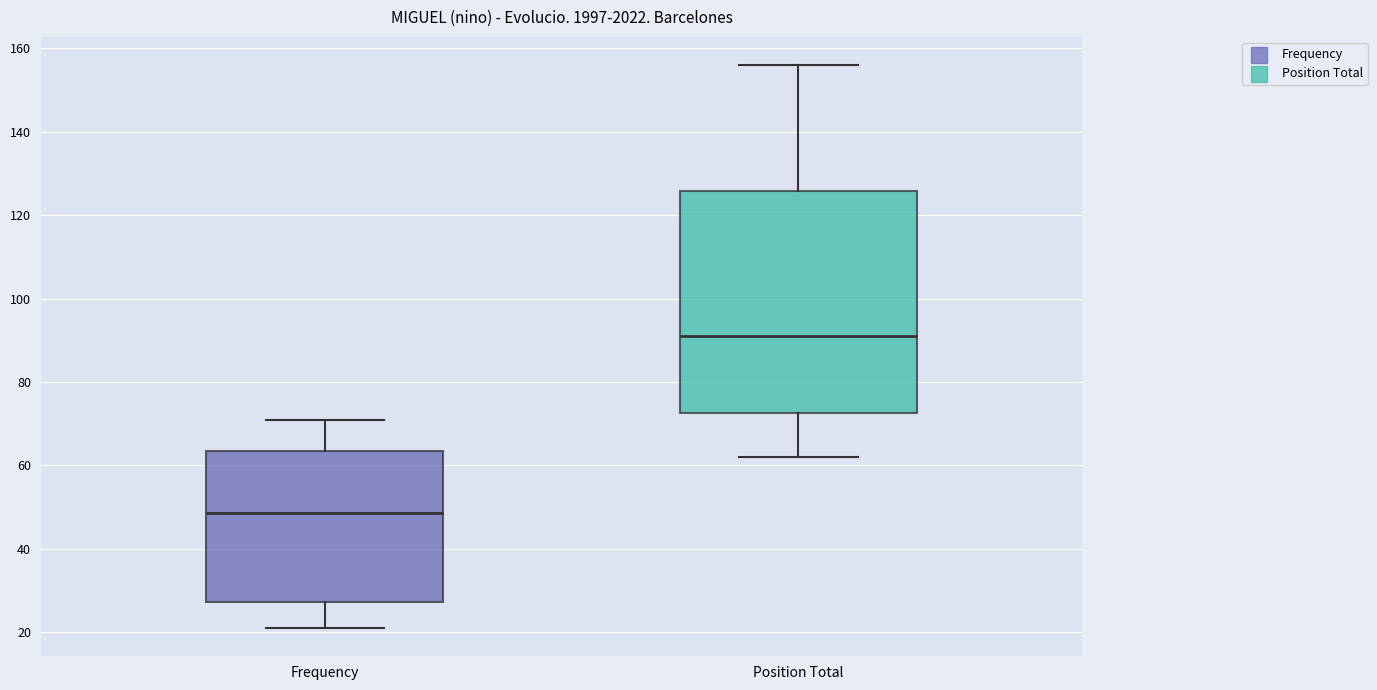

Which box is the tallest, from its lower edge to its upper edge?

Position Total